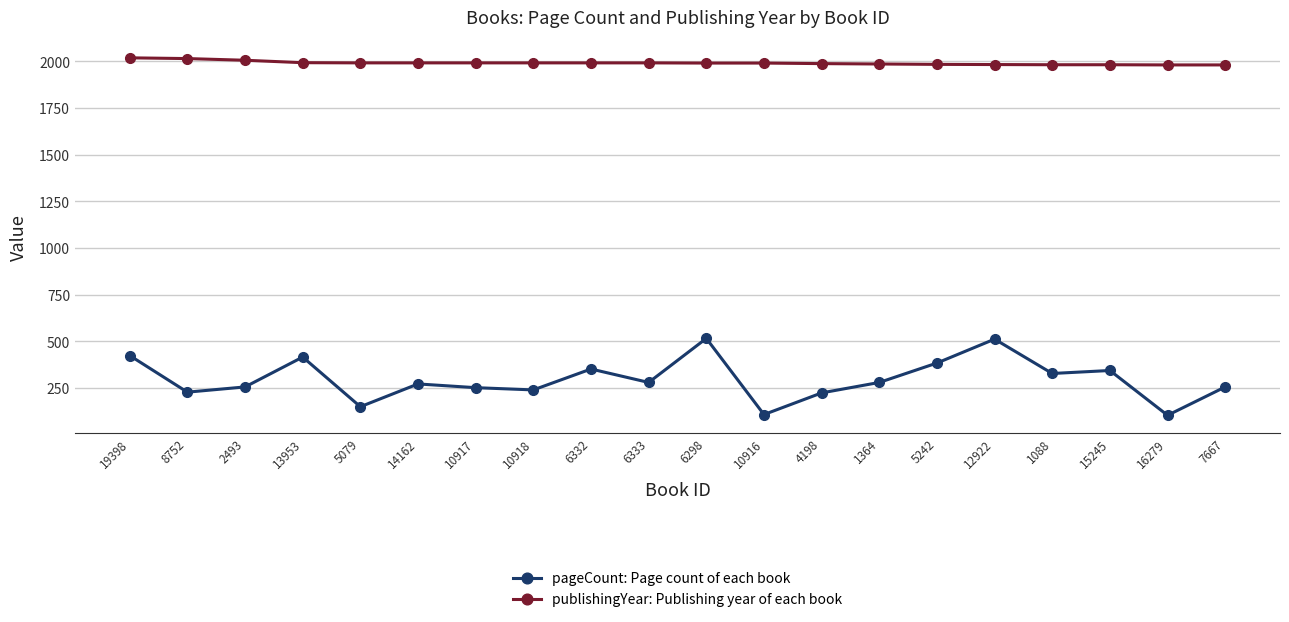

Rank the series at 4198 from highest to lowest value.

publishingYear: Publishing year of each book, pageCount: Page count of each book